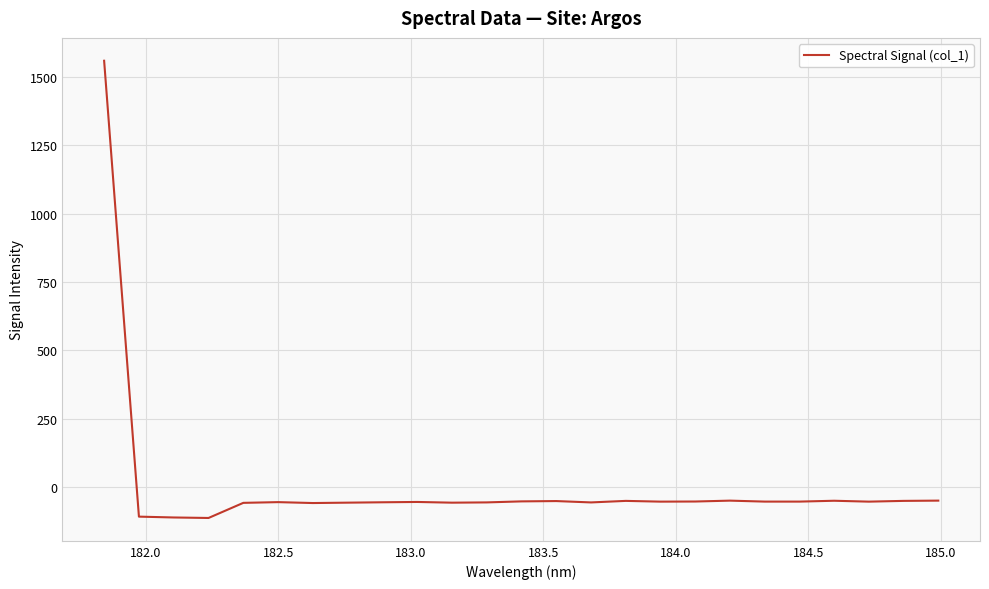

What is the difference between the maximum and minimum values?

1671.0